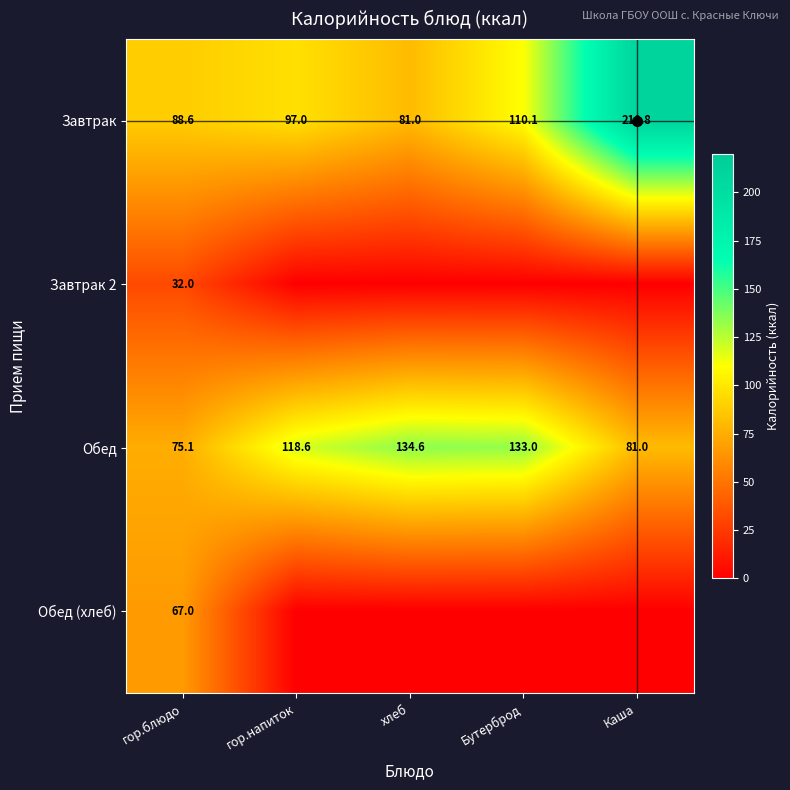

Which category has the lowest value across all series?

гор.напиток